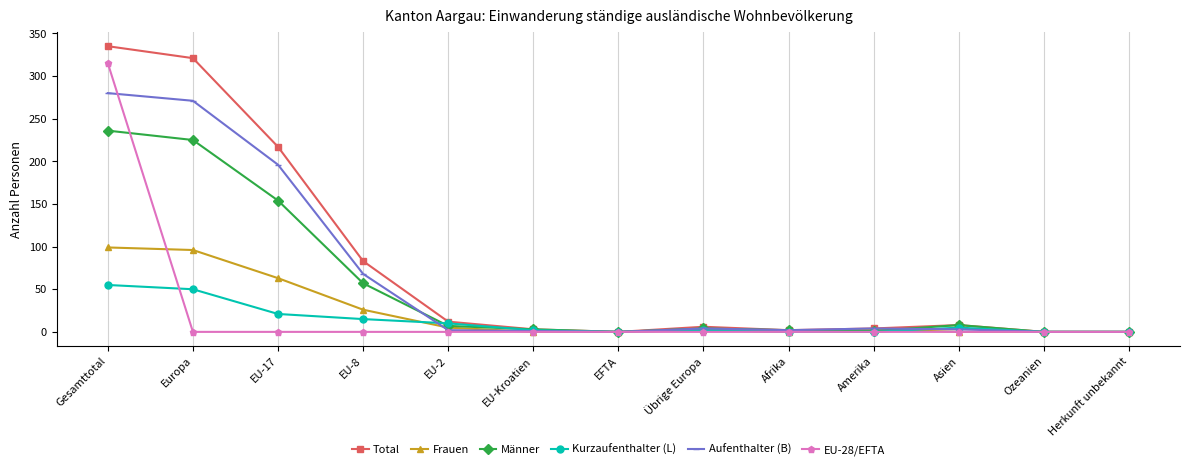

What is the label of the 10th point from the left?

Amerika